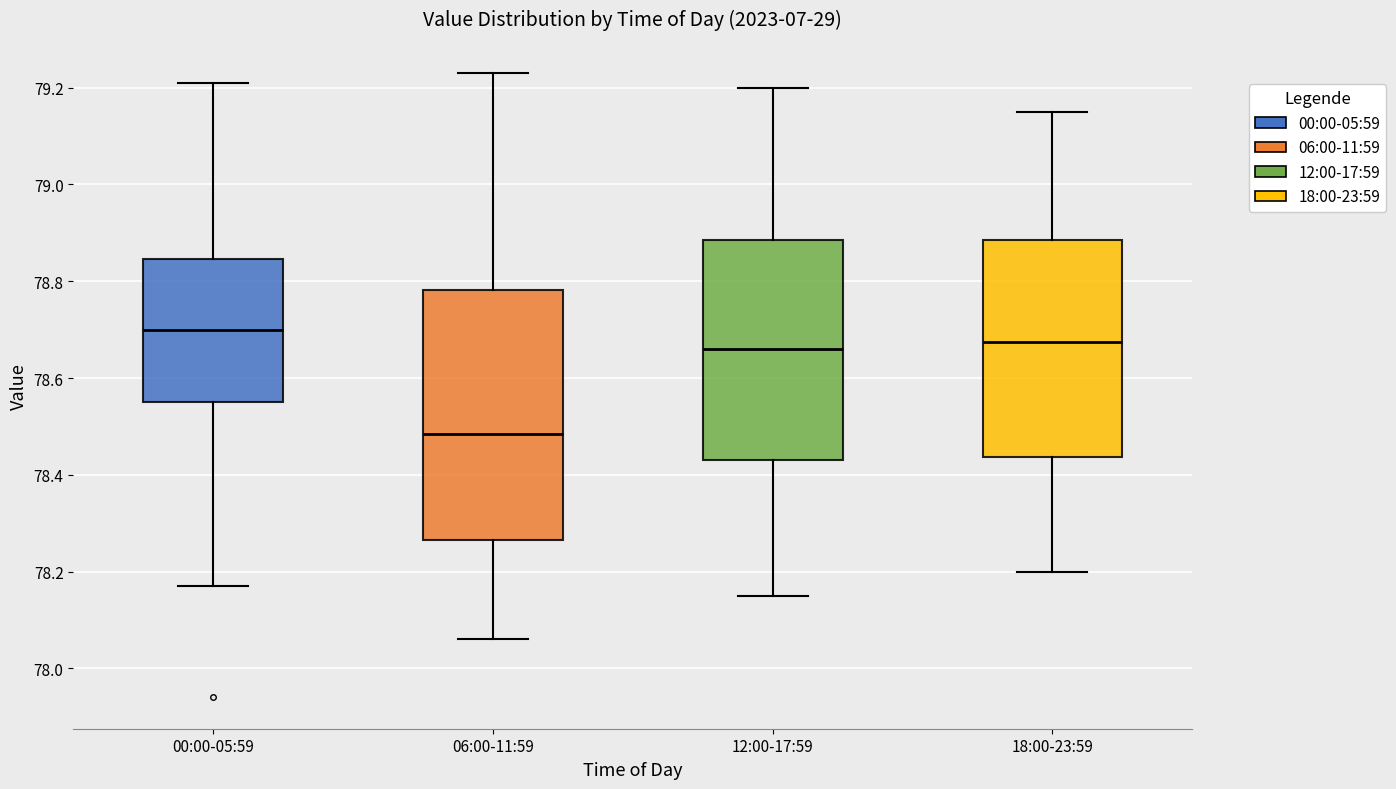

Reading left to right, transcribe this box plot: for each box, give where its median line is, the range the box spans, and where its two whiskers end, as read against the y-axis. The values are not printed on the chart, so give them approximately, as read against the axis.

00:00-05:59: median 78.70, box 78.56 to 78.84, whiskers 78.18 to 79.22
06:00-11:59: median 78.48, box 78.26 to 78.78, whiskers 78.06 to 79.24
12:00-17:59: median 78.66, box 78.44 to 78.88, whiskers 78.16 to 79.20
18:00-23:59: median 78.68, box 78.44 to 78.88, whiskers 78.20 to 79.16